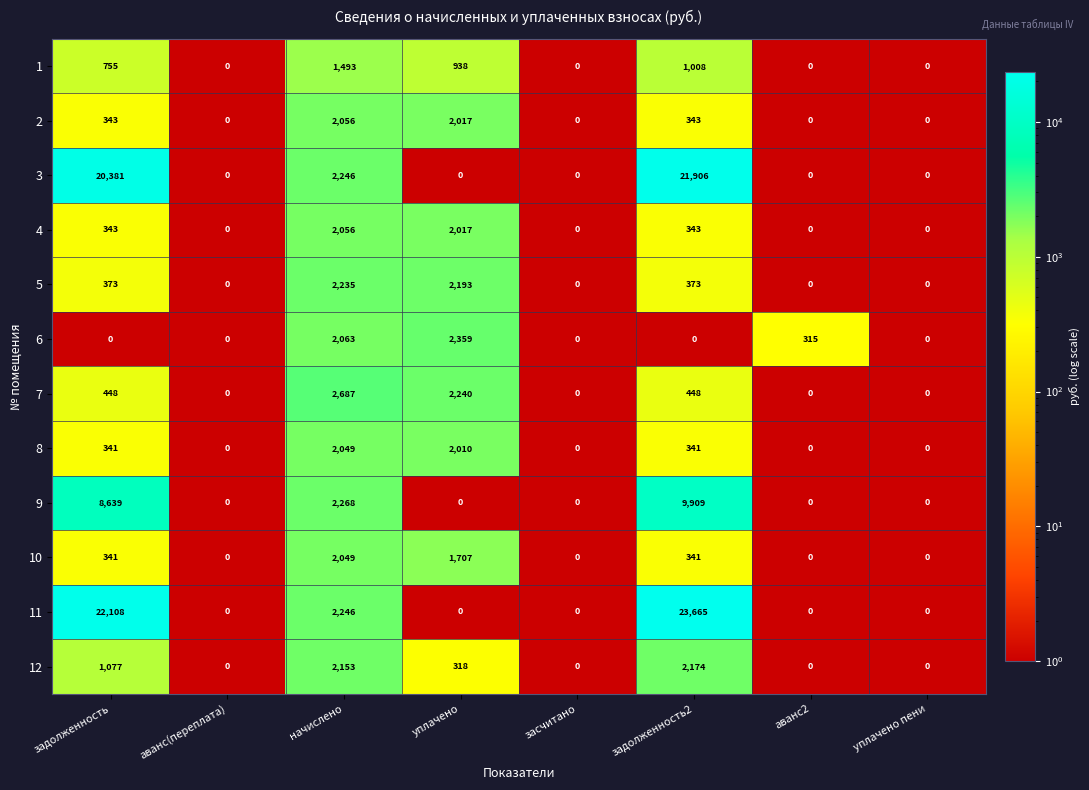

What is the maximum value shown in the chart?

23665